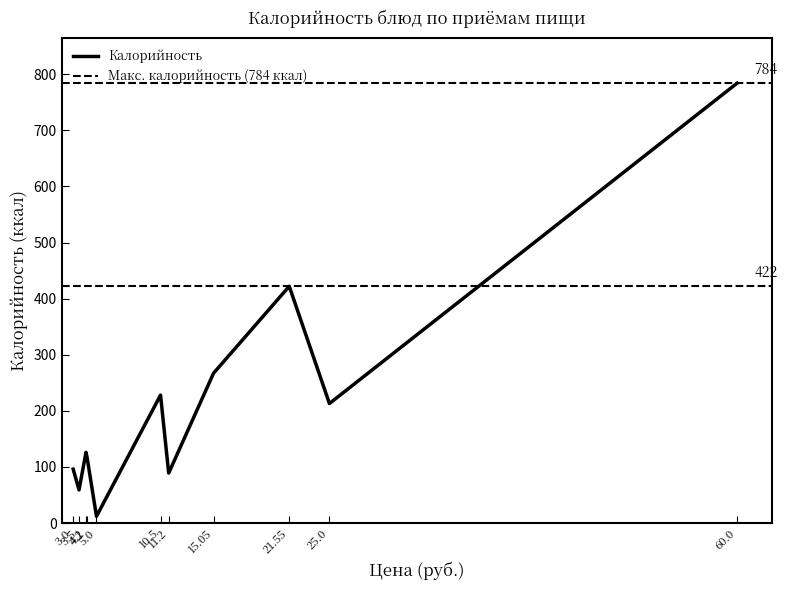

What is the difference between the second highest and second lowest values?

363